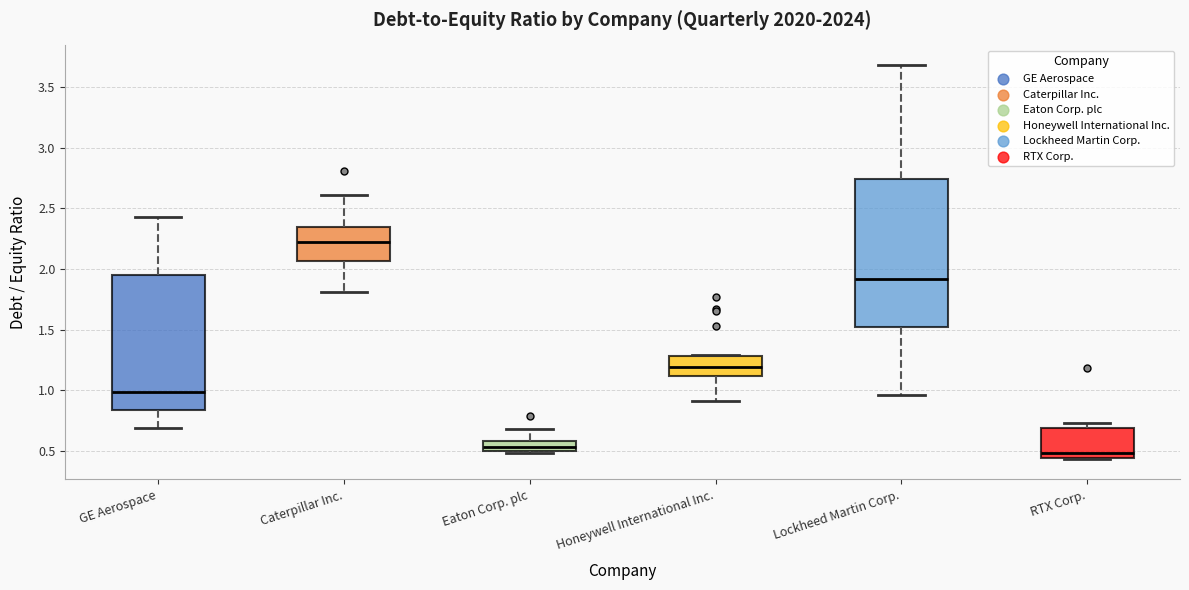

Where does the median line of the box for Lockheed Martin Corp. sit on the y-axis? The values are not printed on the chart, so give them approximately, as read against the axis.

1.90